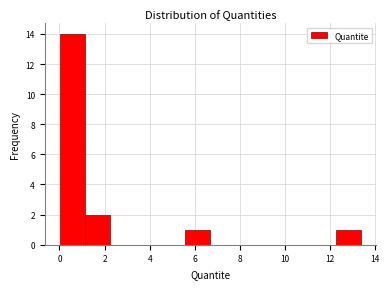

Over which range of the x-axis is the bar tallest?

0.0 to 1.2